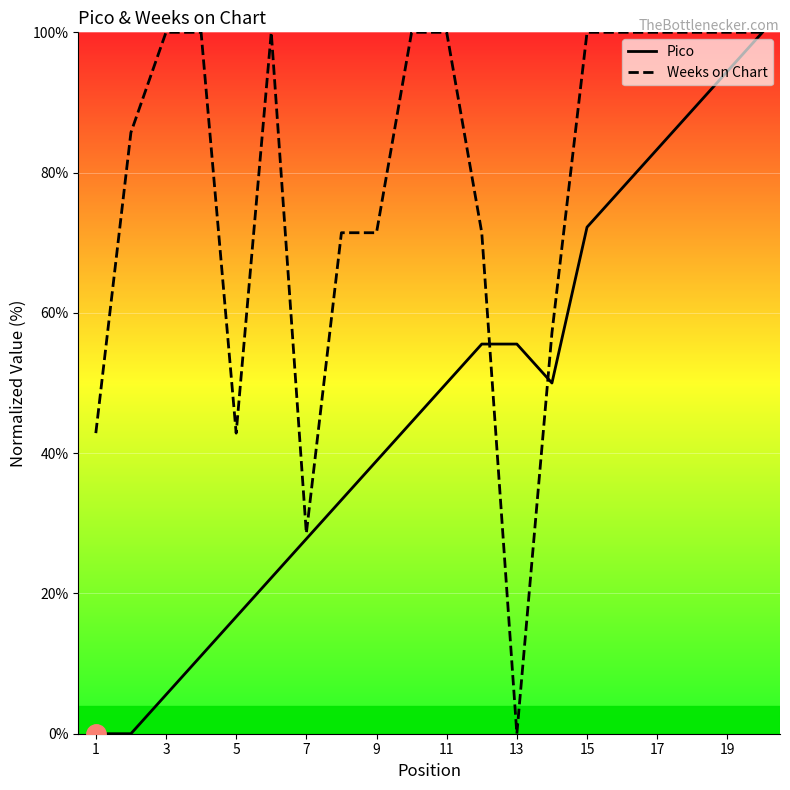

Rank the series by their maximum value, from highest to lowest.

Pico, Weeks on Chart